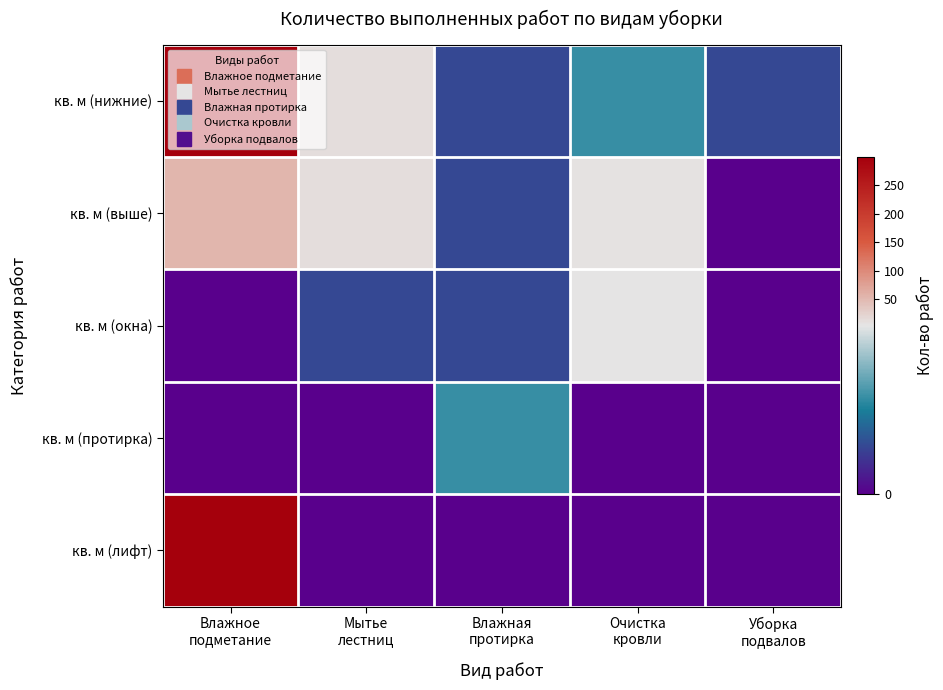

How many data points does each series have?

5